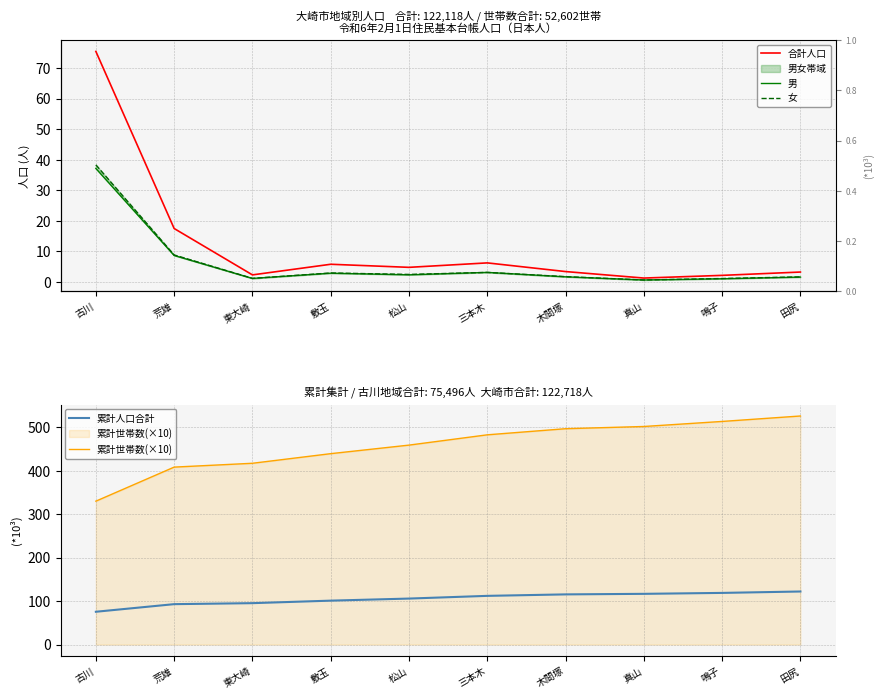

What is the difference between the second highest and minimum values in the 女 series?

8206